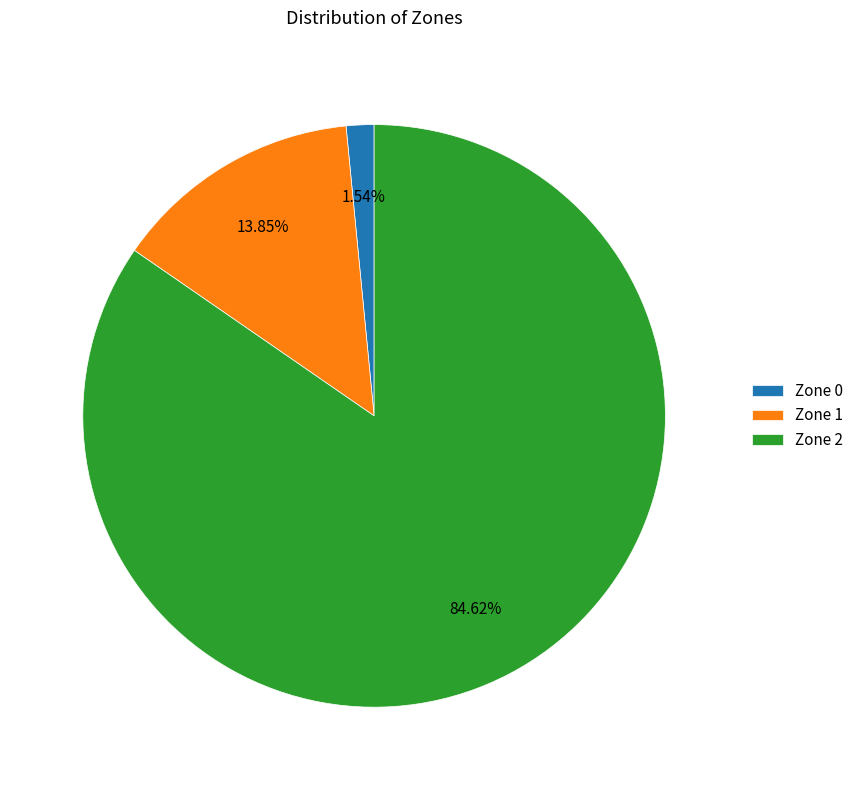

True or false: Zone 0 accounts for 2% of the total.

True